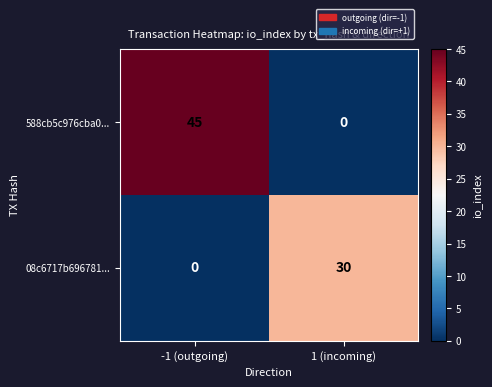

The value of 588cb5c976cba0... at -1 (outgoing) is 65. True or false?

False